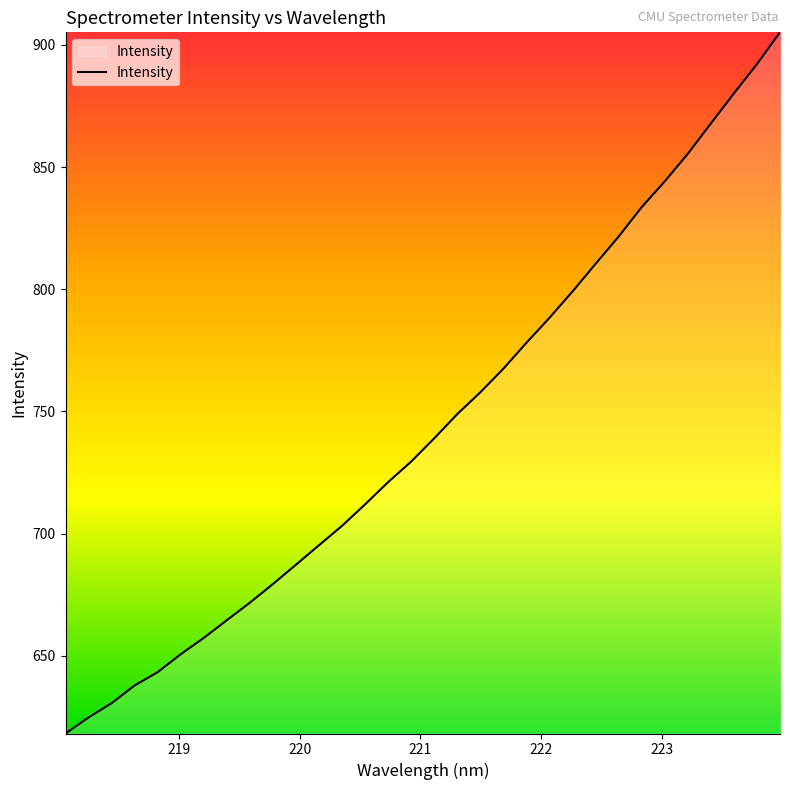

What is the smallest value displayed?

618.2